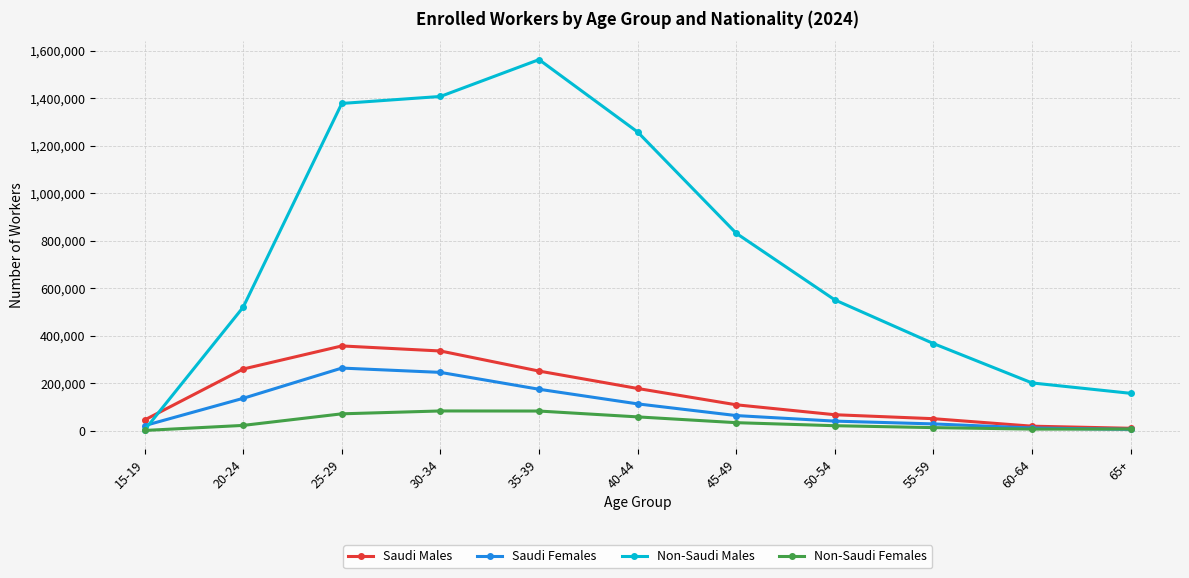

What is the label of the 9th point from the left?

55-59